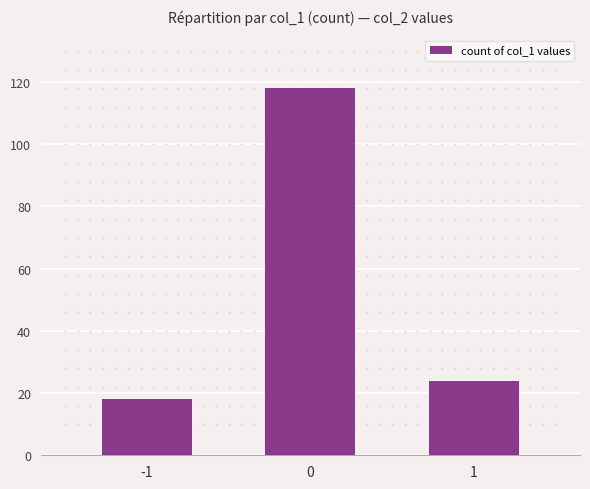

Are the bars grouped side by side (vs. stacked)?

No